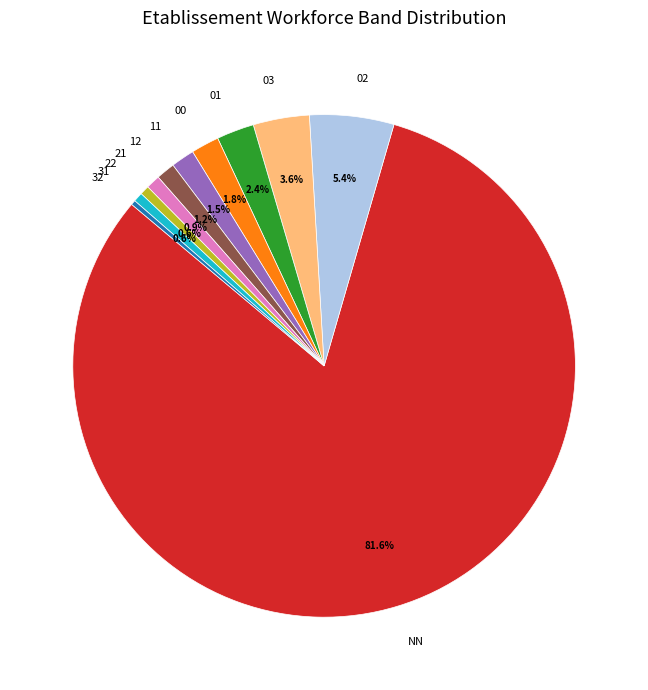

What percentage do 01 and 11 together represent?

3.9%